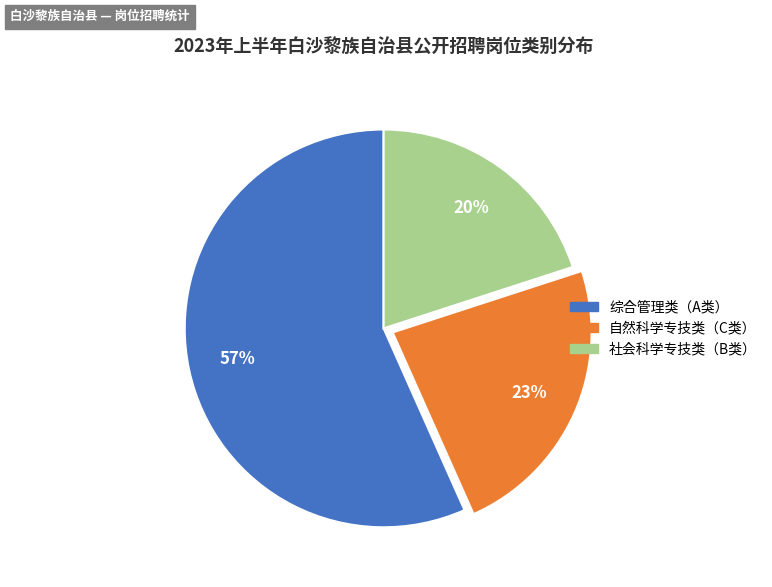

Does any single category account for the majority?

Yes